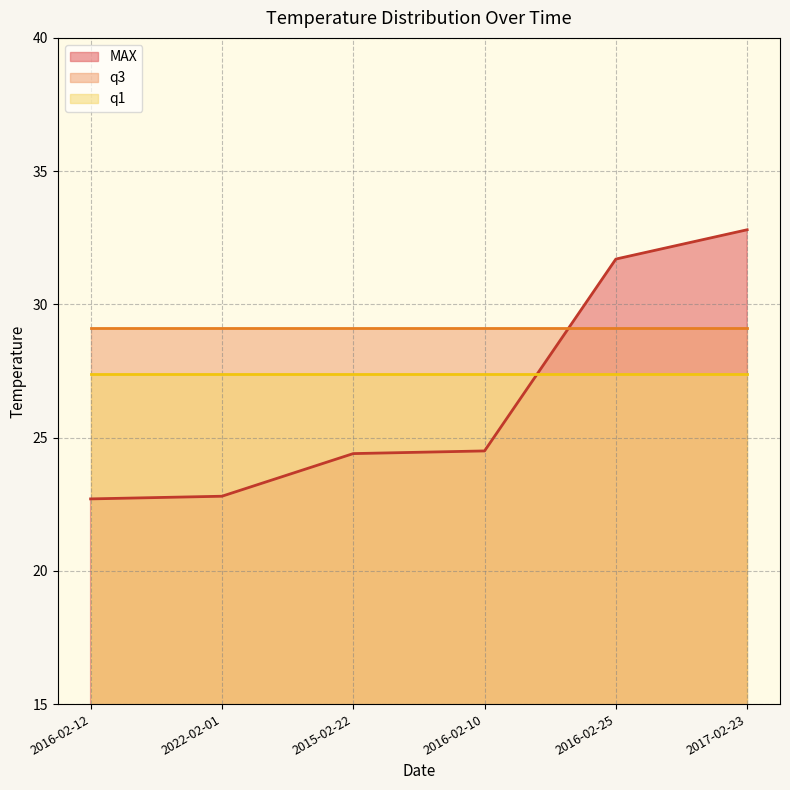

What is the difference between the highest and lowest values at 2016-02-25?

4.3